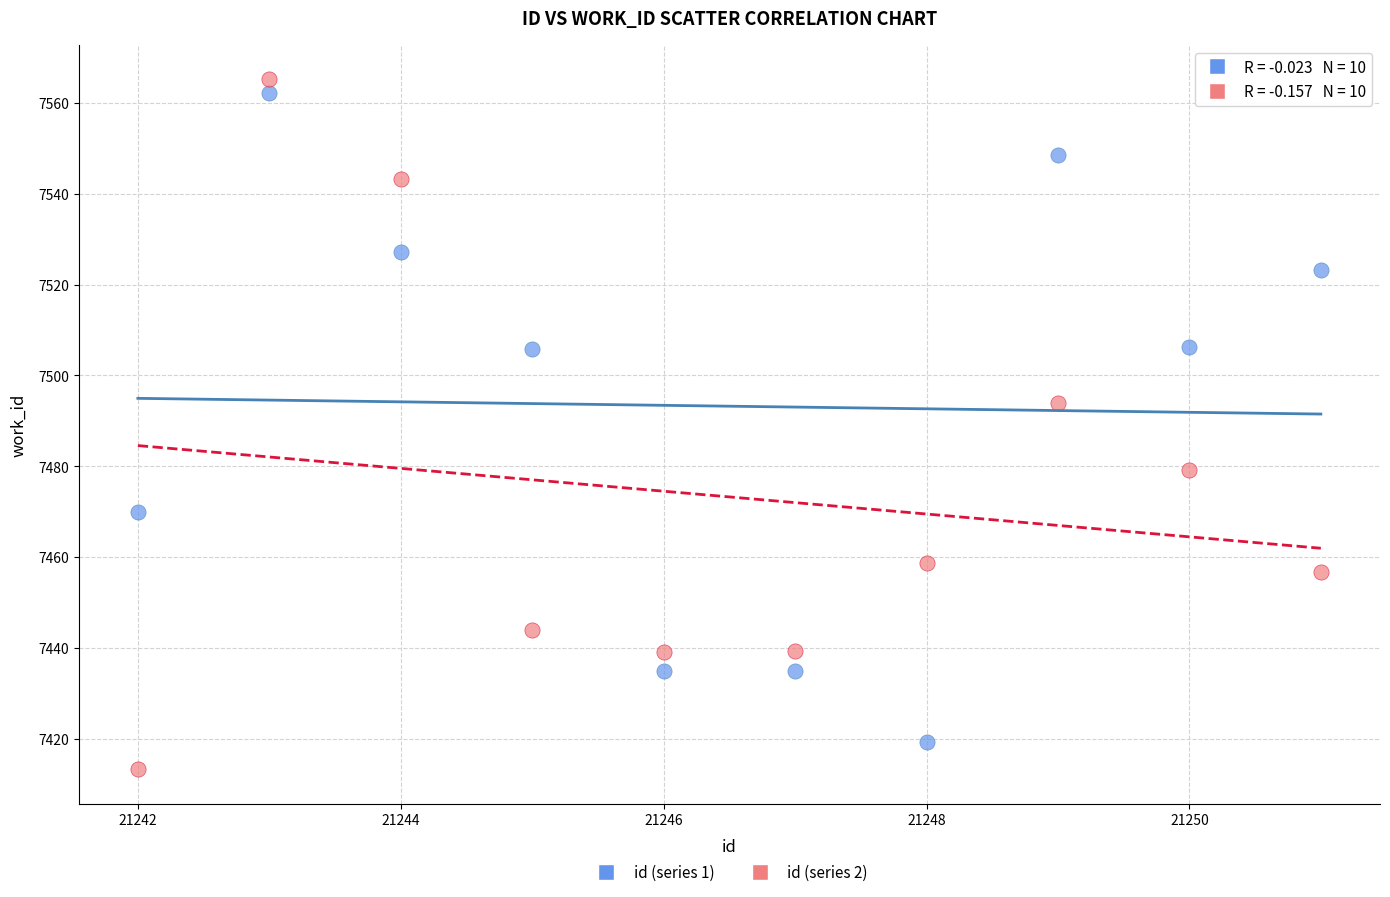

Across all data points, what is the range of Y values (max minus min)?

151.9